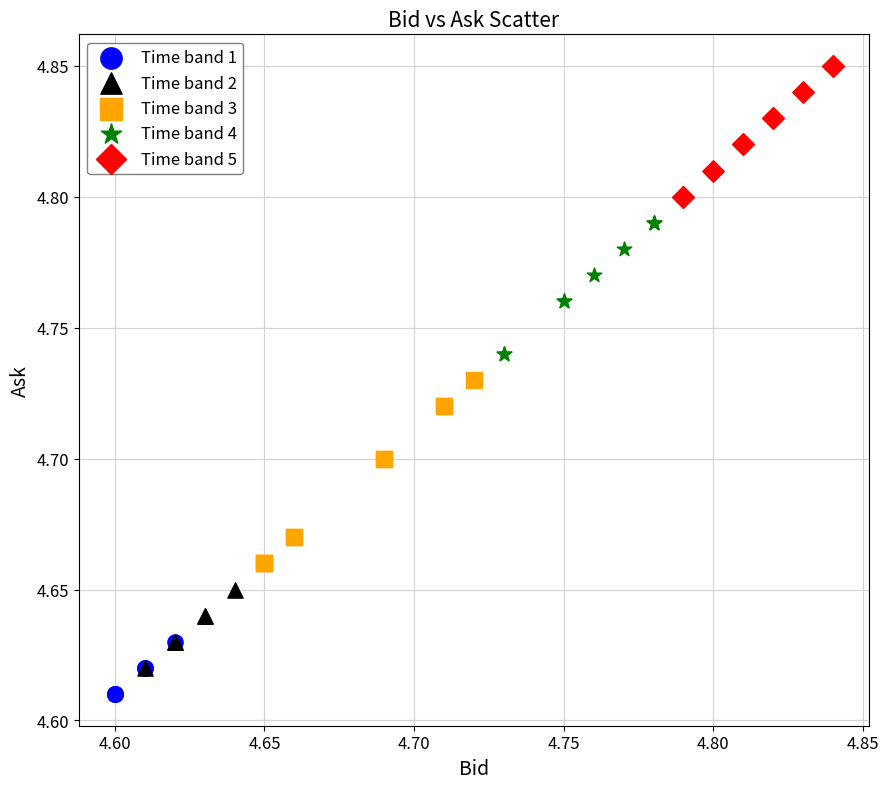

Which series reaches the maximum Y coordinate?

Time band 5